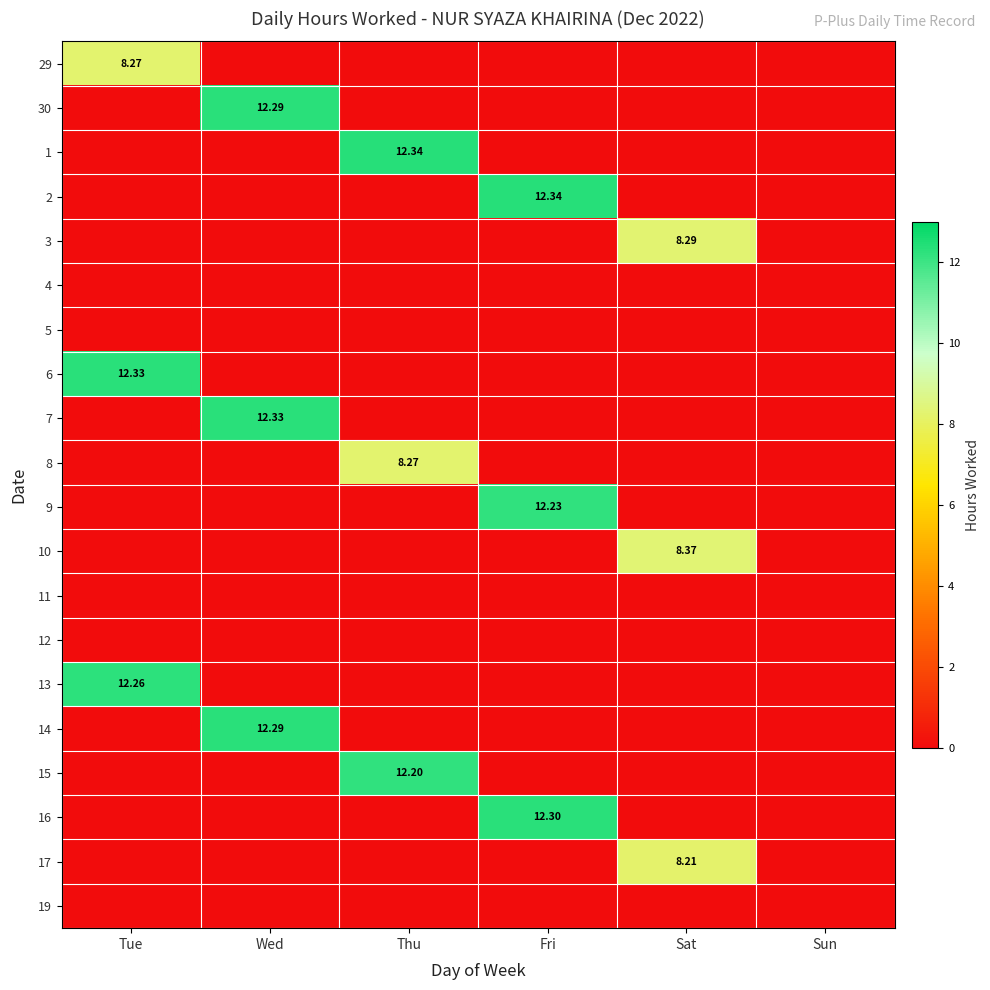

Which has a higher value, Fri or Sun?

Fri